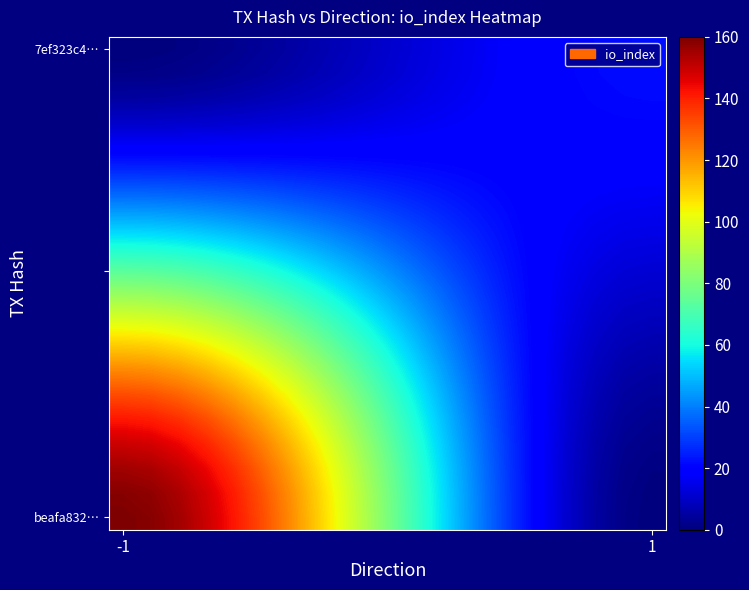

At how many categories does at least one series exceed 24?

15